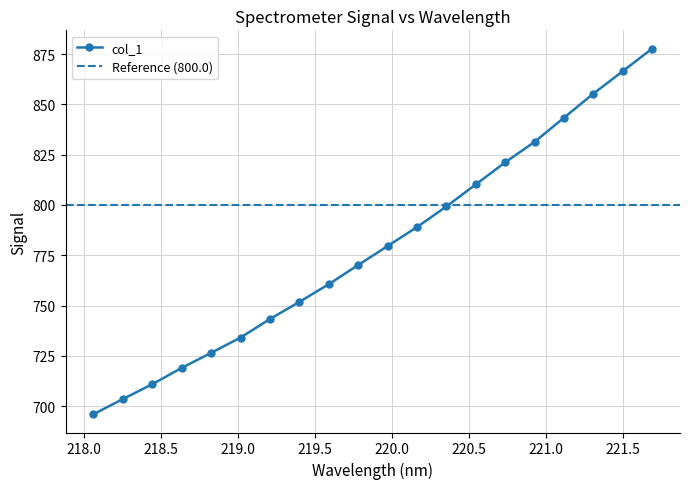

Which category has the highest value across all series?

221.6902